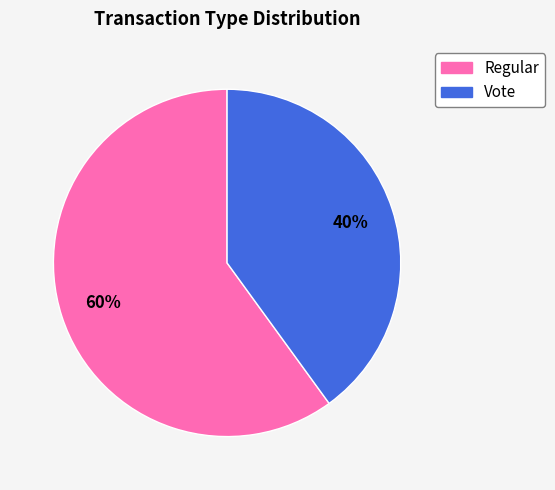

Count the number of slices in the pie.

2